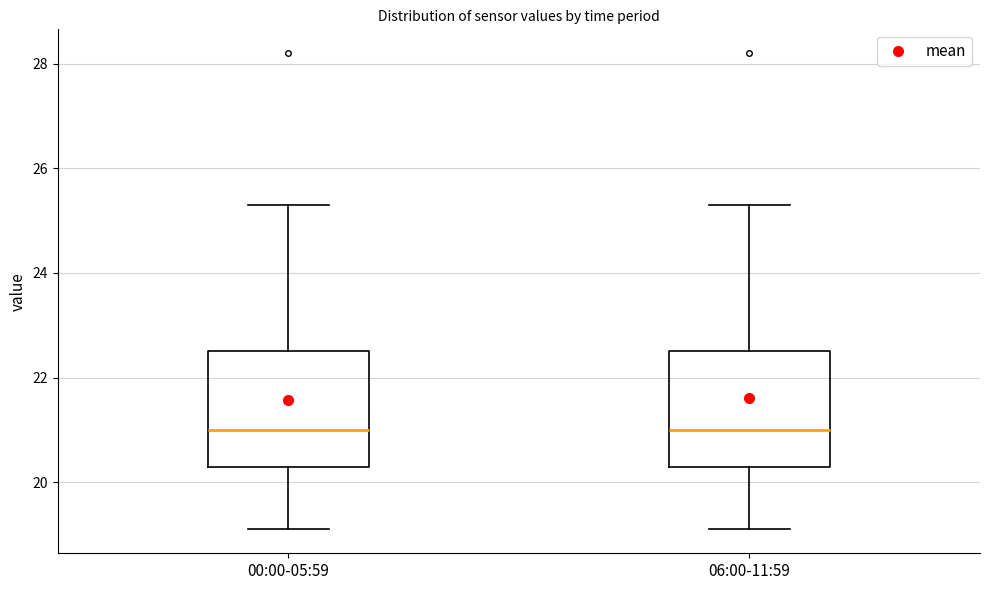

Where does the upper whisker of the box for 06:00-11:59 end on the y-axis? The values are not printed on the chart, so give them approximately, as read against the axis.

25.4